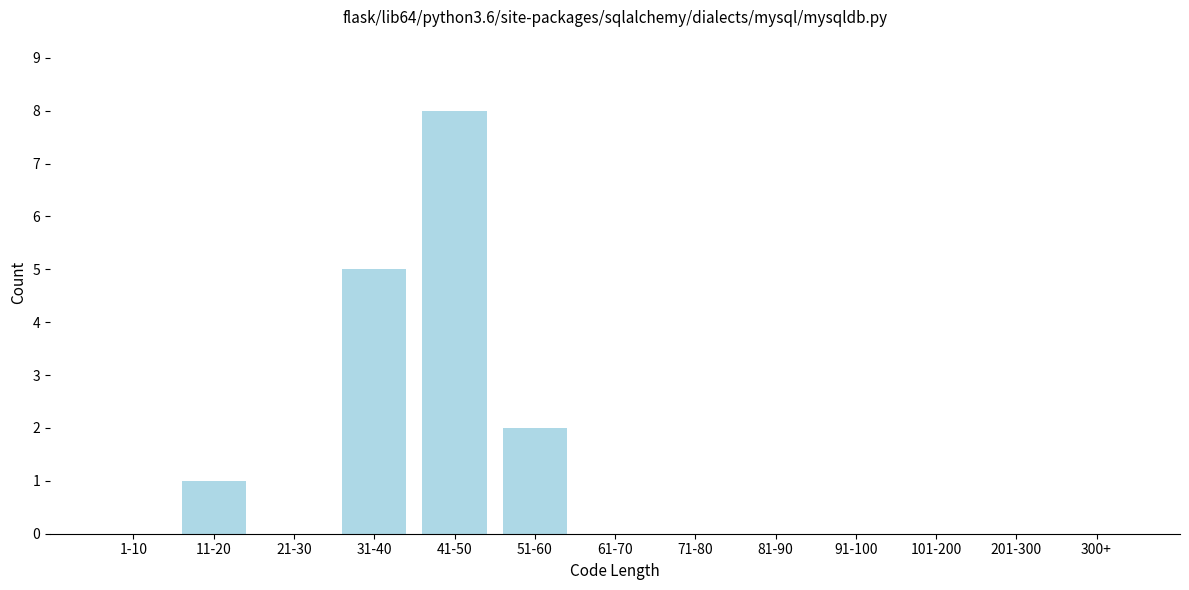

Reading left to right, what are all the values shown in this chart?

1-10=0	11-20=1	21-30=0	31-40=5	41-50=8	51-60=2	61-70=0	71-80=0	81-90=0	91-100=0	101-200=0	201-300=0	300+=0